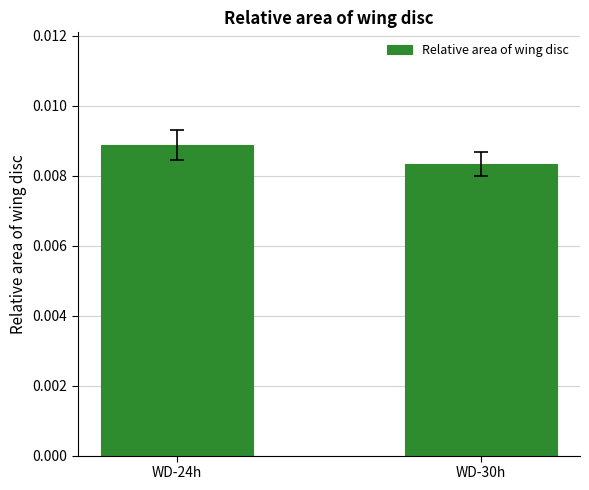

Rank the categories by value from highest to lowest.

WD-24h, WD-30h